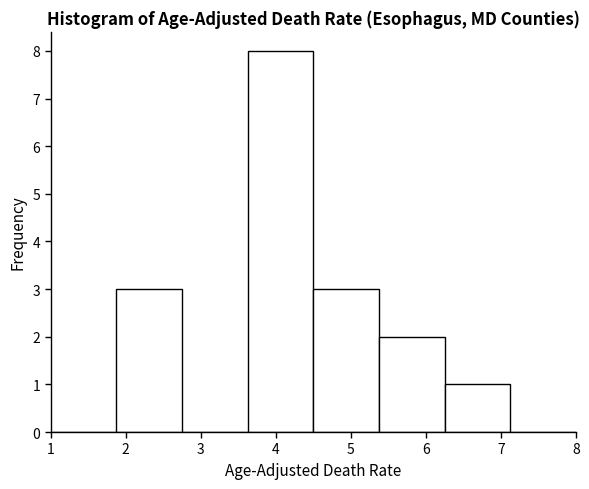

Which range on the x-axis has the tallest bar?

3.6 to 4.5